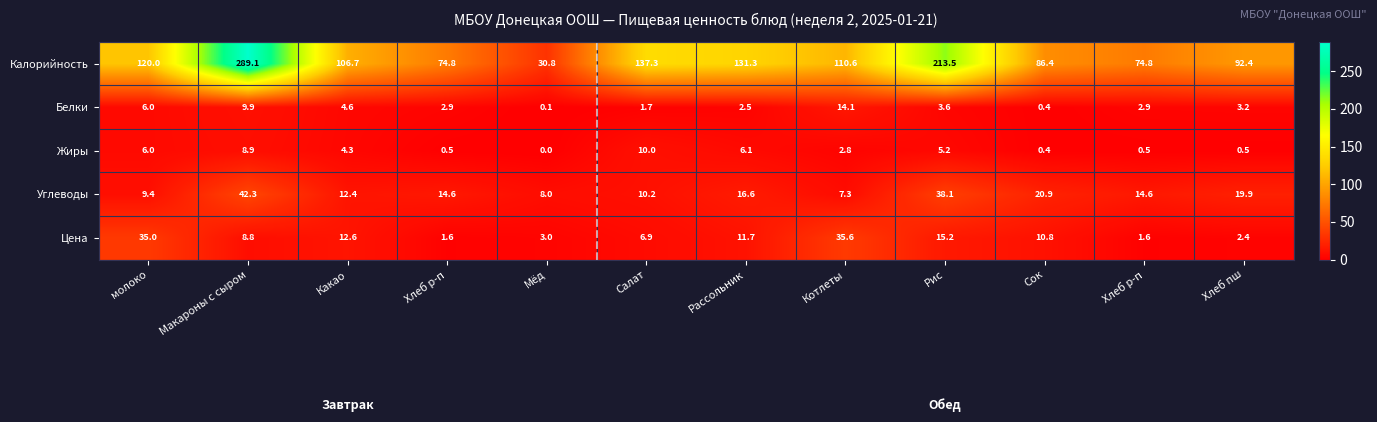

Between Хлеб р-п and Рассольник, which is larger?

Рассольник